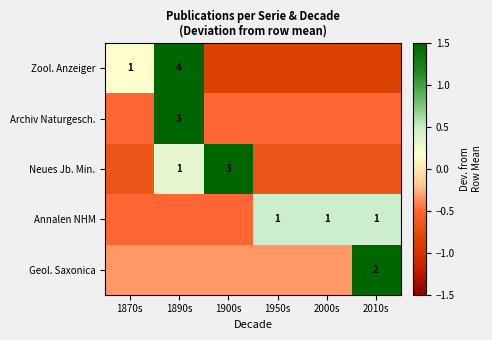

What is the minimum value shown in the chart?

-0.8